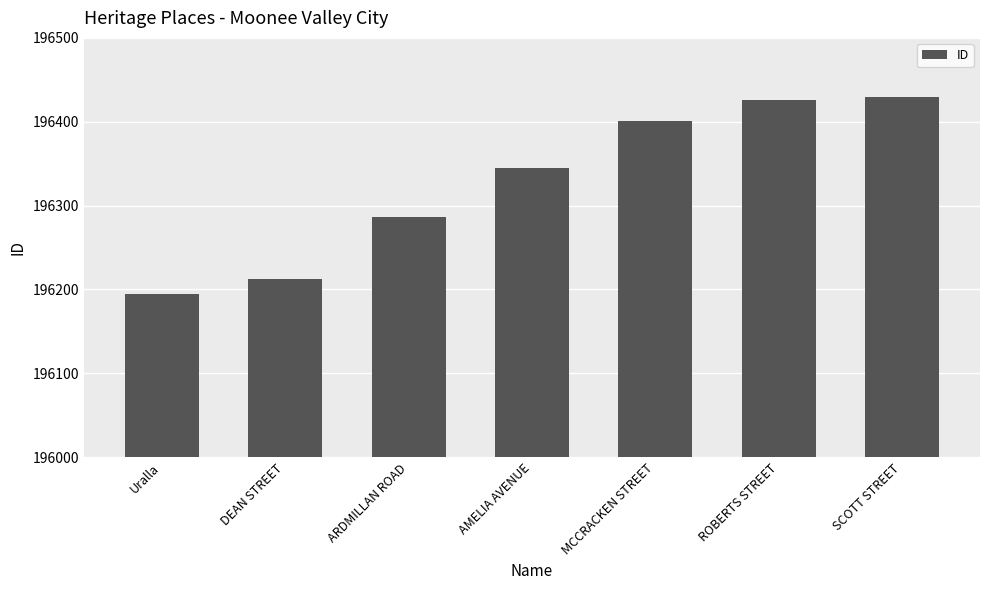

Reading left to right, extract all data points from this chart.

196195	196212	196286	196345	196401	196426	196429